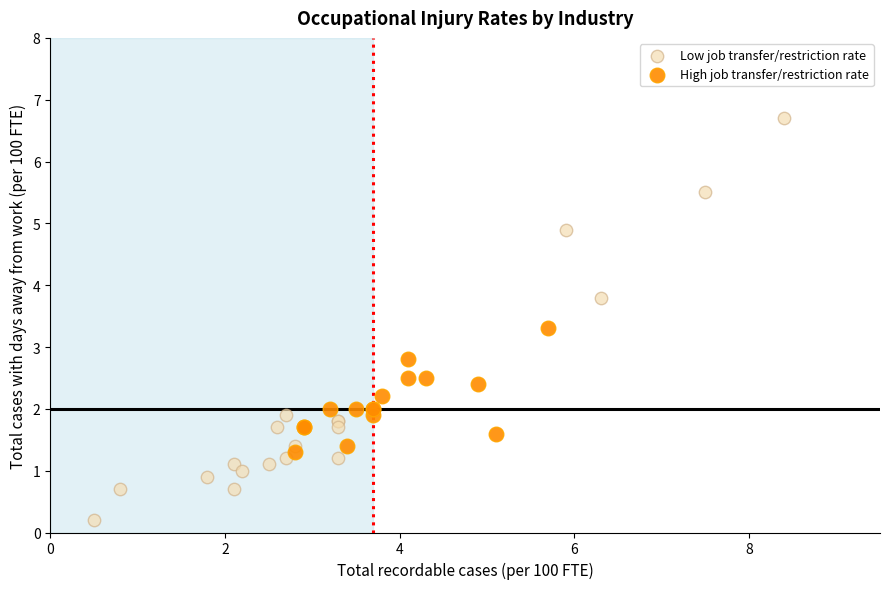

Which series reaches the maximum Y coordinate?

Low job transfer/restriction rate